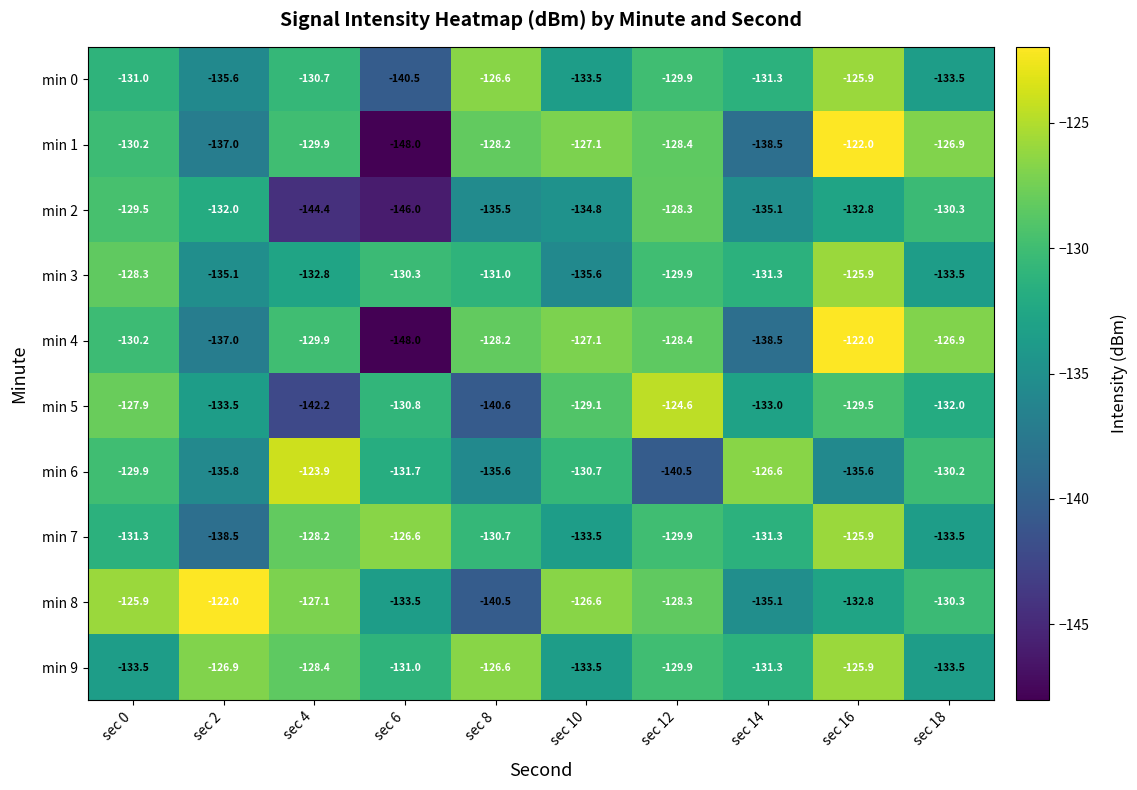

Count the number of categories in the chart.

10